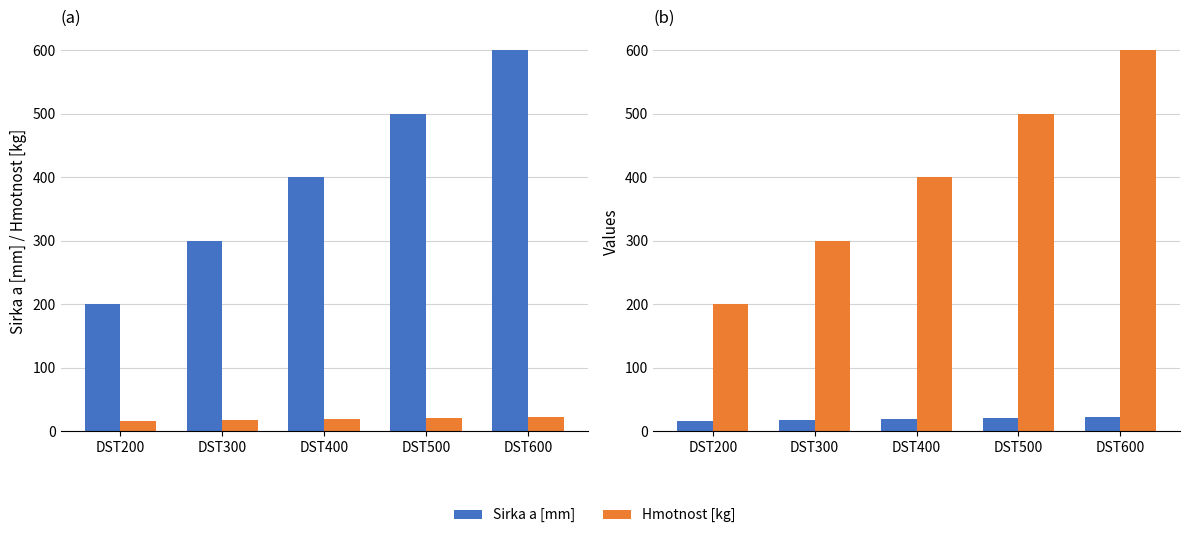

Reading left to right, what are all the values shown in this chart?

Sirka a [mm]: 200.0	300.0	400.0	500.0	600.0
Hmotnost [kg]: 16.8	18.1	19.2	20.9	22.1